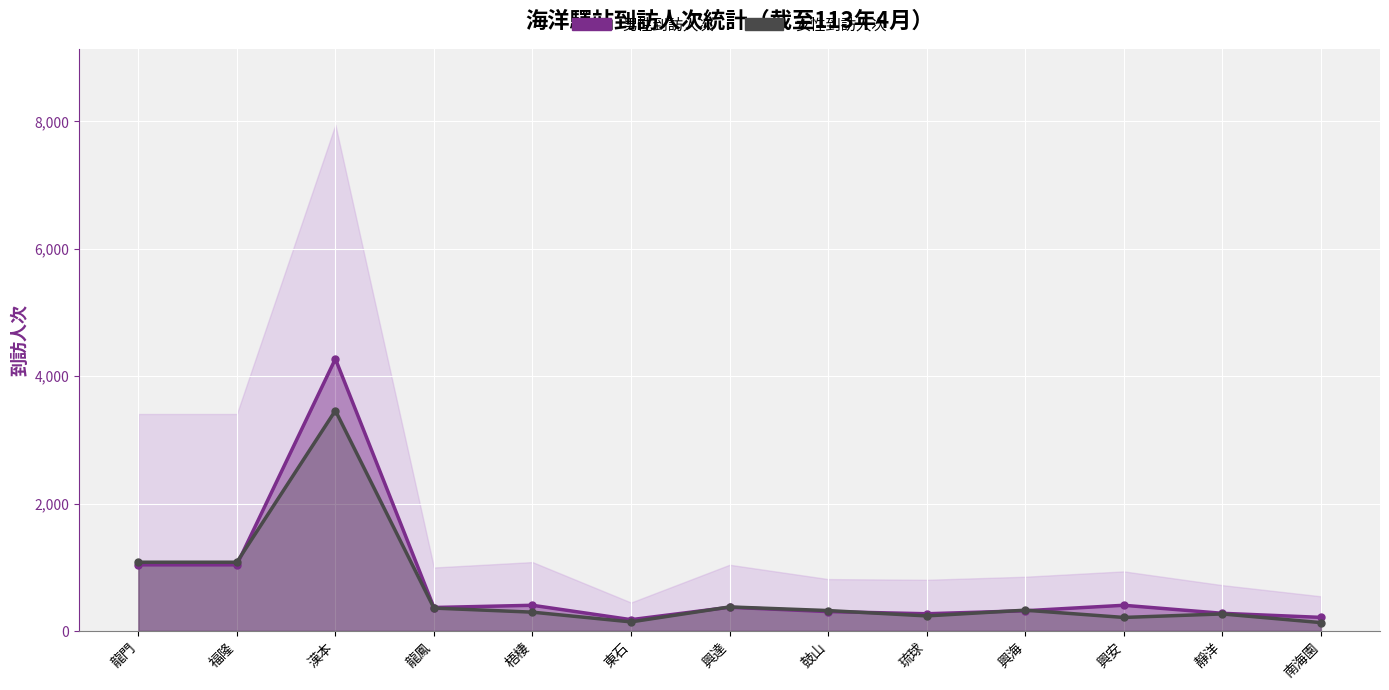

Which label corresponds to the largest value in the chart?

漢本